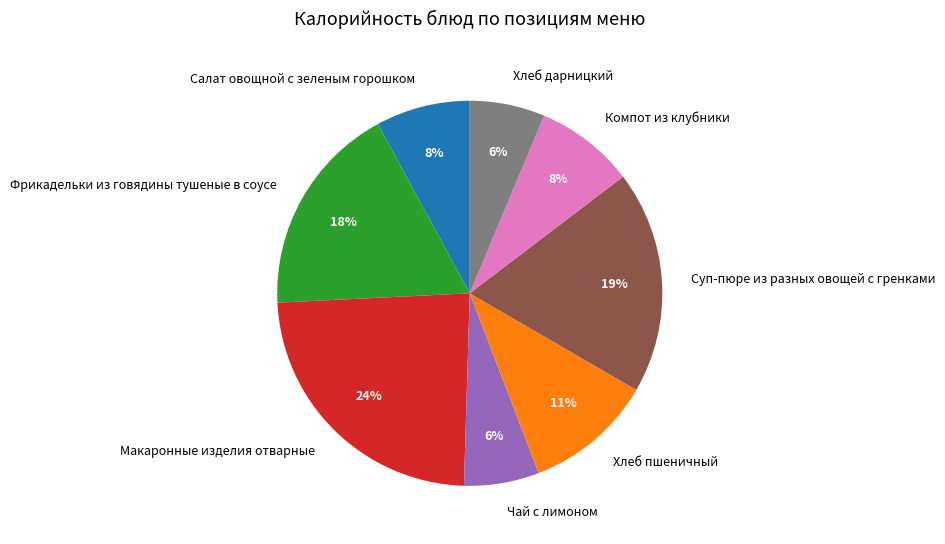

Is it true that Хлеб пшеничный is 20% of the pie?

False